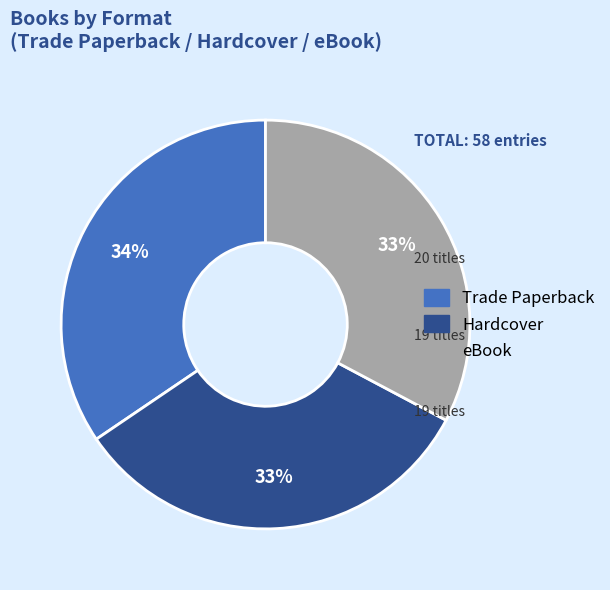

Do eBook and Trade Paperback together represent more than half of the pie?

Yes